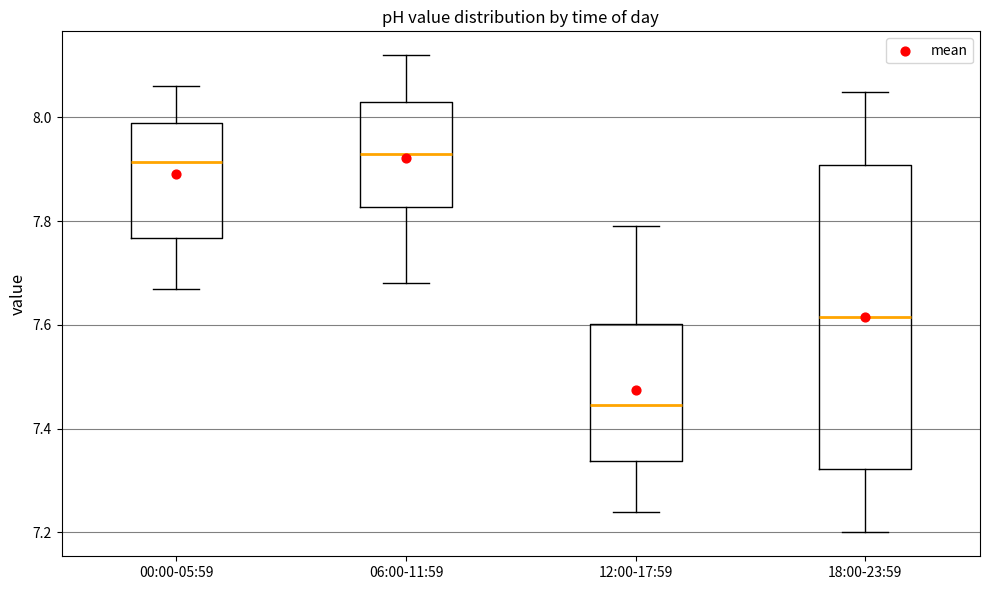

Which box has the lowest median line?

12:00-17:59